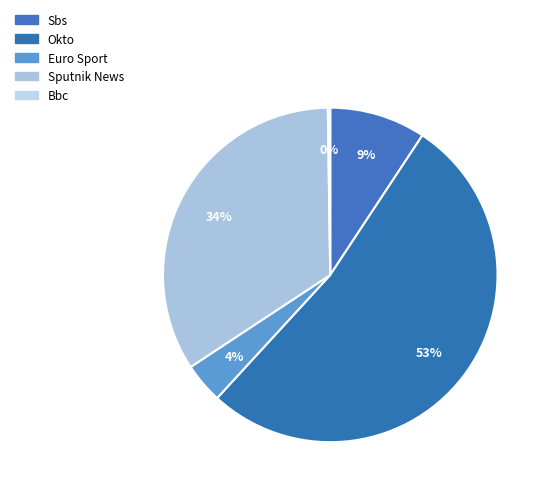

Count the number of slices in the pie.

5